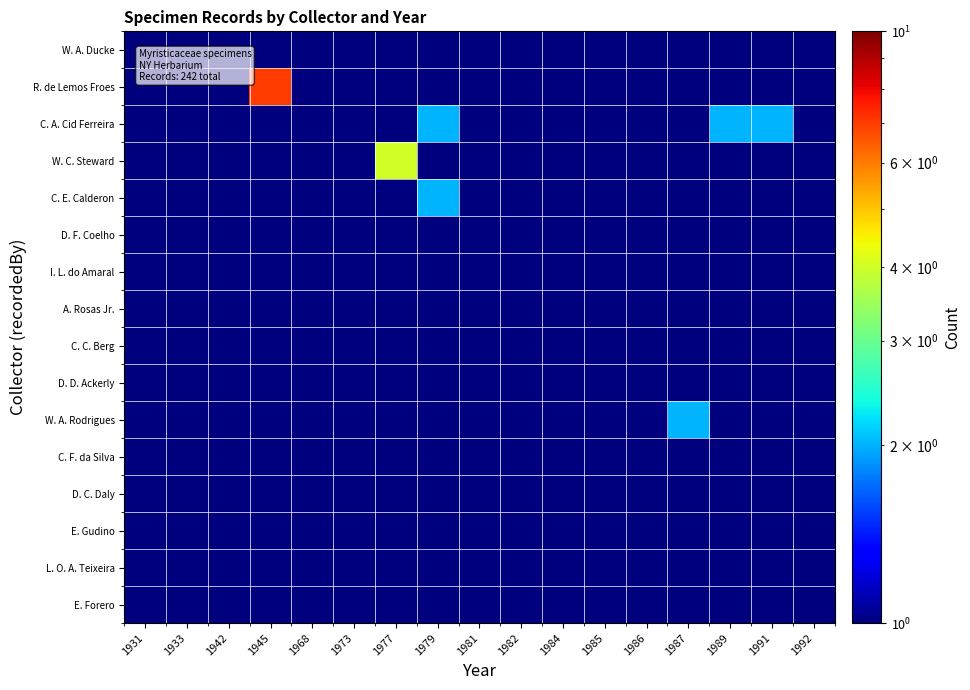

Which category has the highest value across all series?

1945